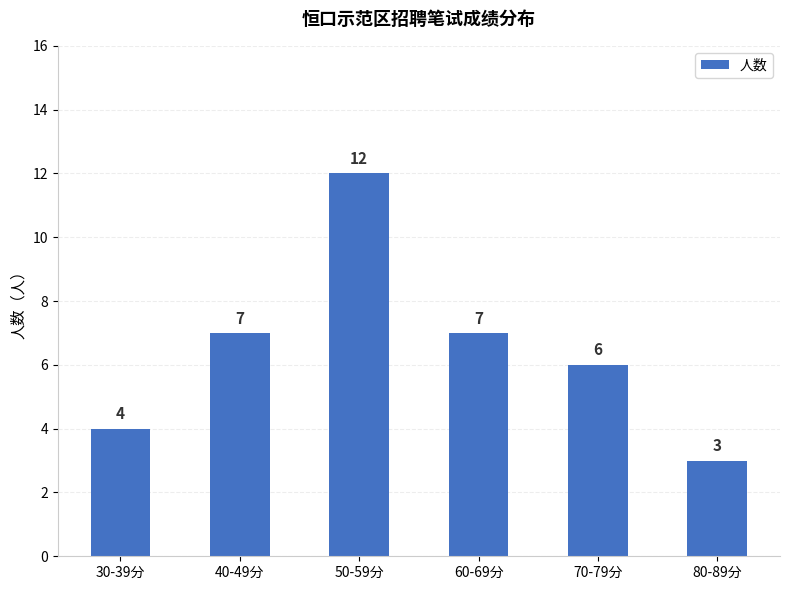

How many bars are there in total?

6